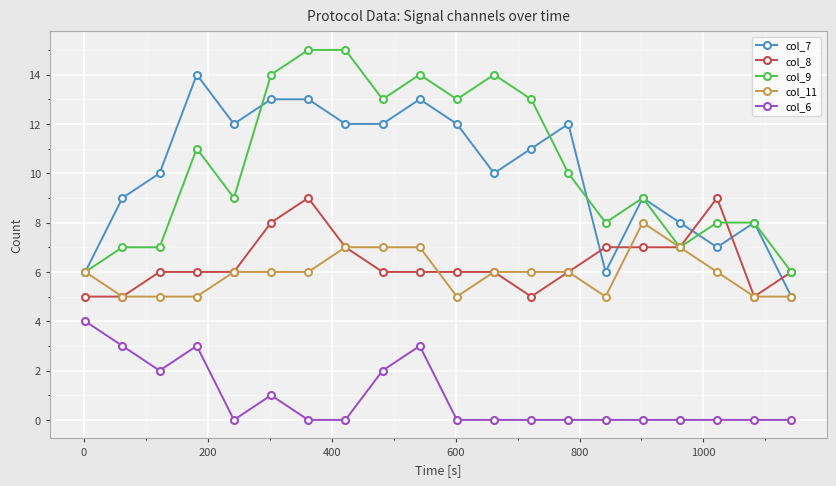

What is the maximum value shown in the chart?

15